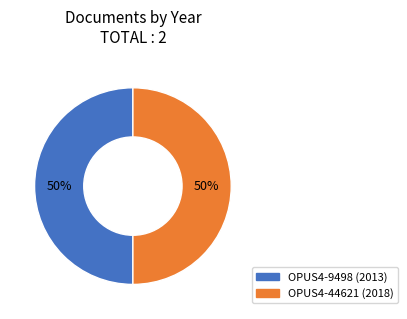

To the nearest percent, what portion does OPUS4-44621 represent?

50%